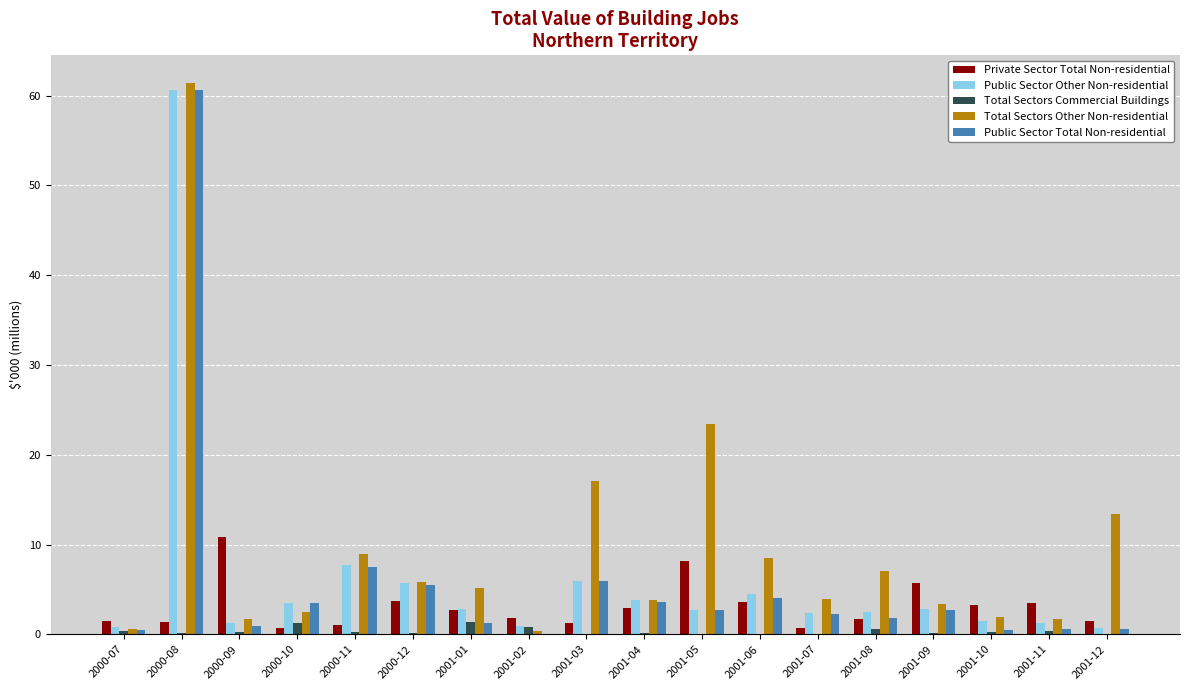

What is the greatest value displayed?

61.4